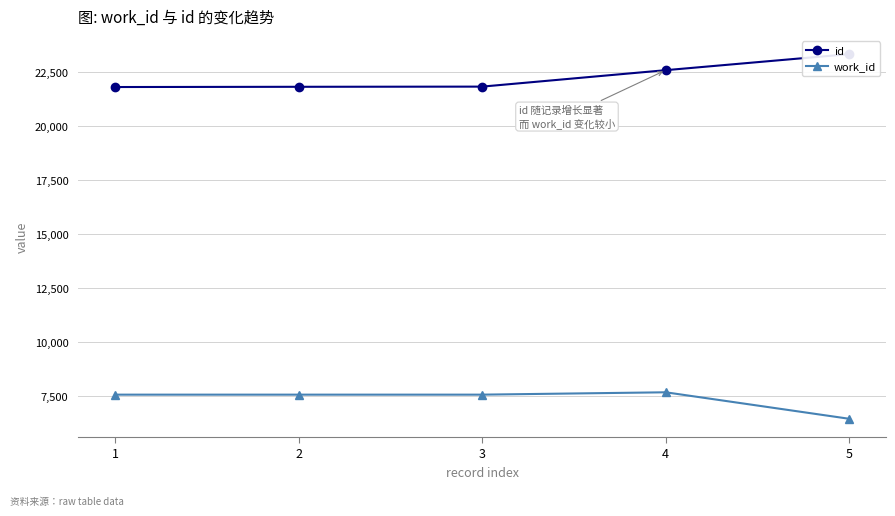

Reading left to right, what are all the values shown in this chart?

id: 21802	21813	21821	22583	23327
work_id: 7547	7547	7547	7656	6428